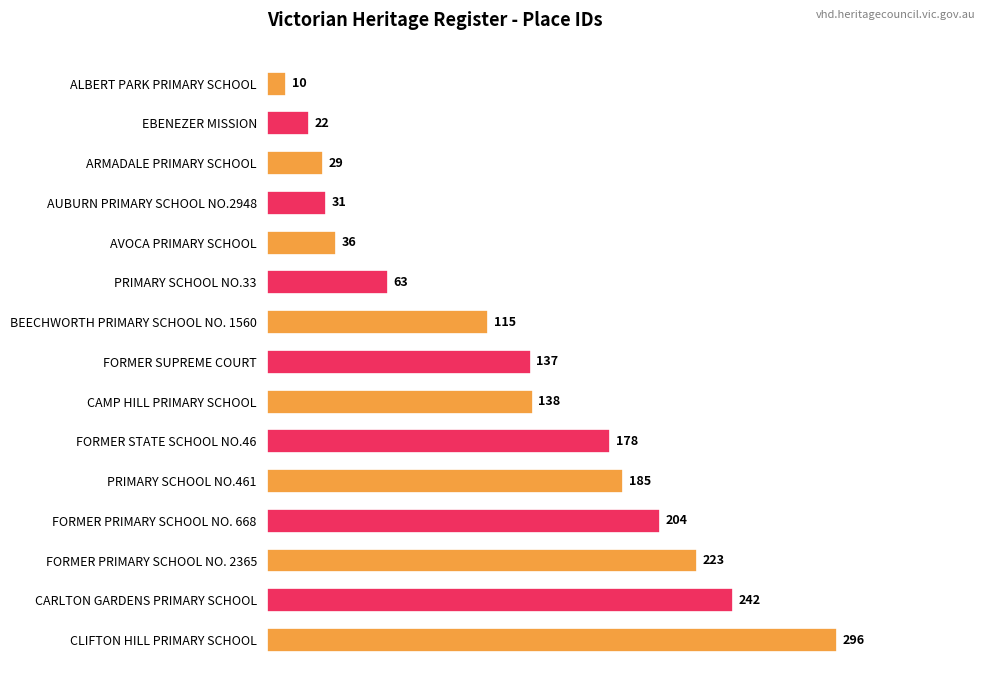

What is the minimum value shown in the chart?

10